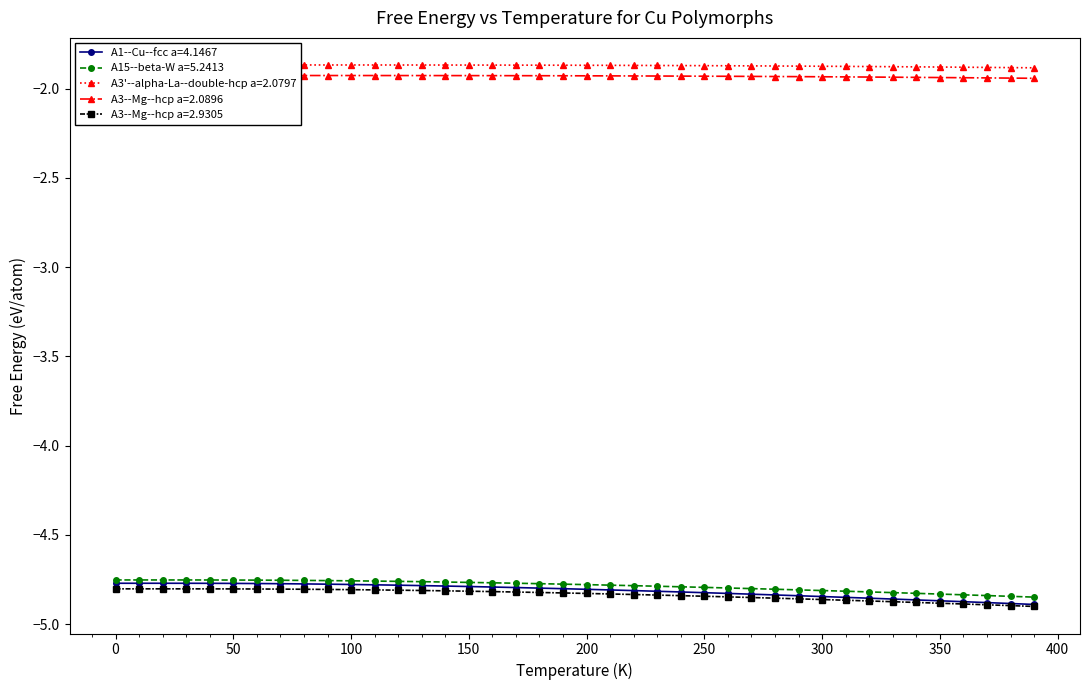

List the series in order of their peak value, lowest first.

A3--Mg--hcp a=2.9305, A1--Cu--fcc a=4.1467, A15--beta-W a=5.2413, A3--Mg--hcp a=2.0896, A3'--alpha-La--double-hcp a=2.0797